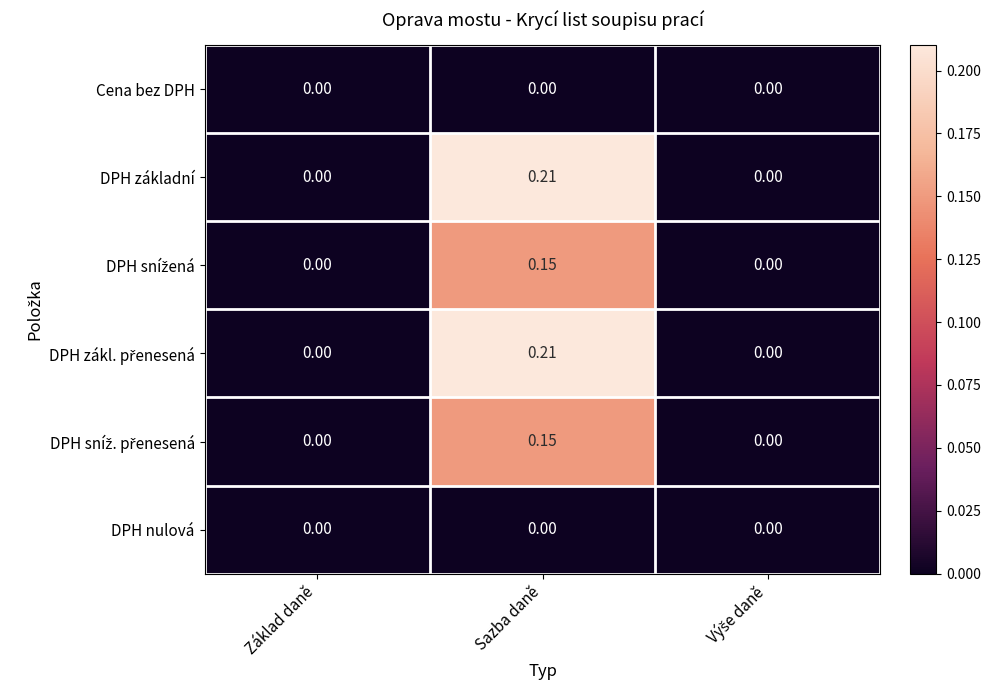

Count the number of data series in this chart.

6